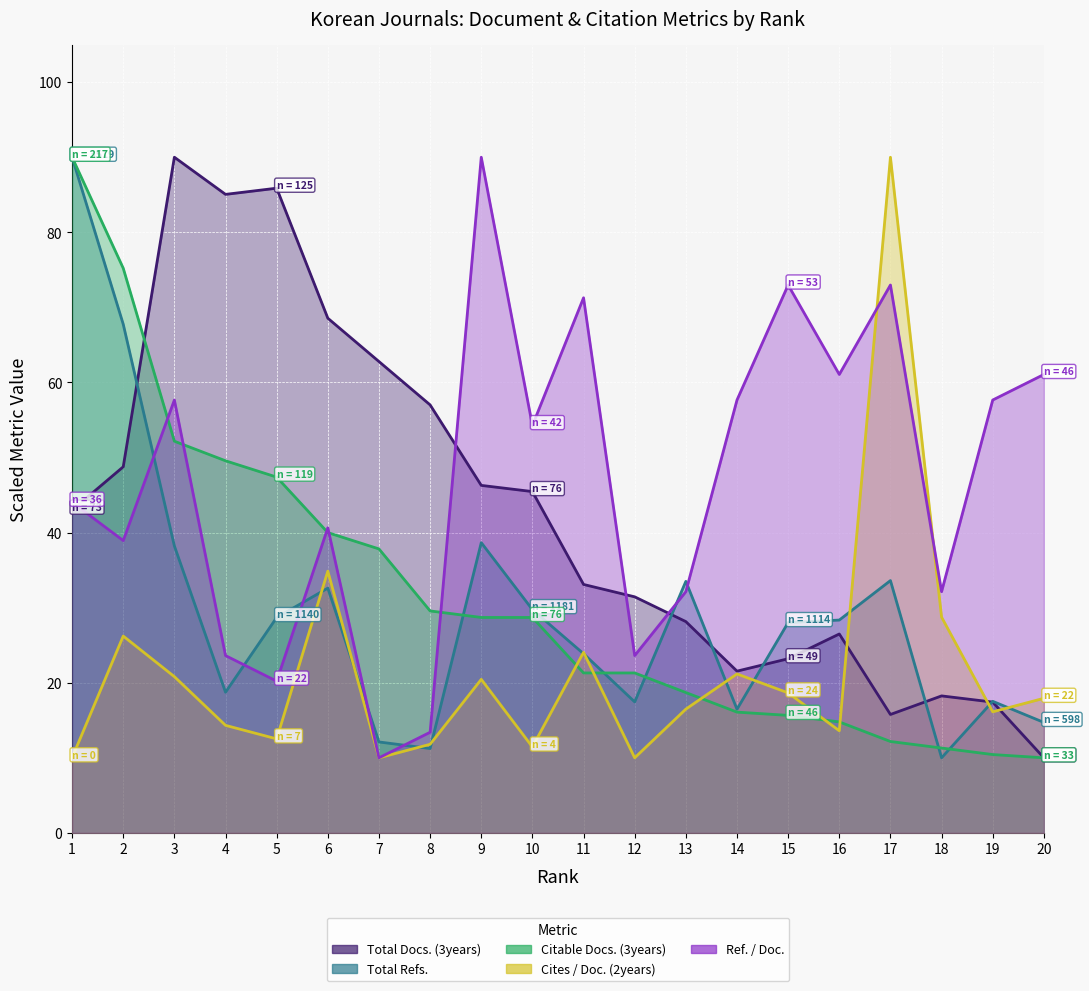

Which category has the highest value across all series?

3